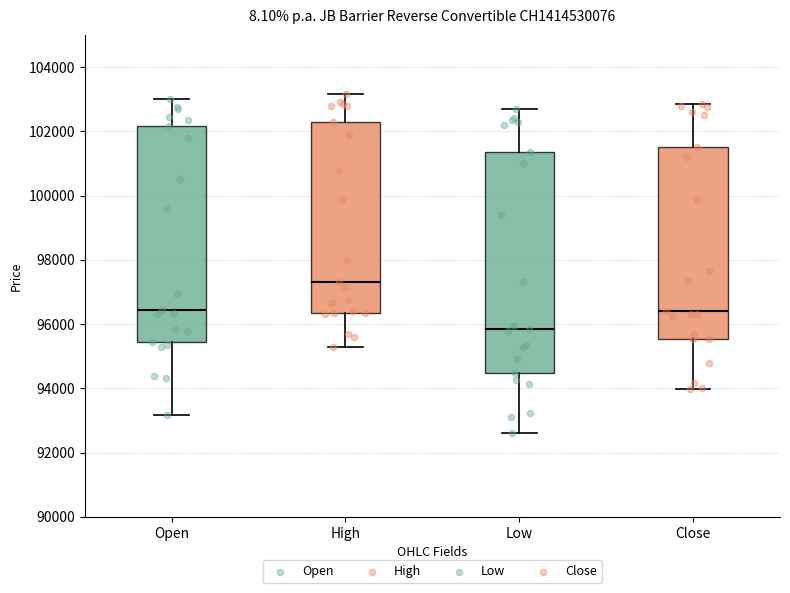

Reading left to right, read every box against the y-axis: the position of its median line, the range the box covers, and the ends of its whiskers. The values are not printed on the chart, so give them approximately, as read against the axis.

Open: median 96400, box 95400 to 102200, whiskers 93200 to 103000
High: median 97400, box 96400 to 102400, whiskers 95400 to 103200
Low: median 95800, box 94400 to 101400, whiskers 92600 to 102800
Close: median 96400, box 95600 to 101600, whiskers 94000 to 102800